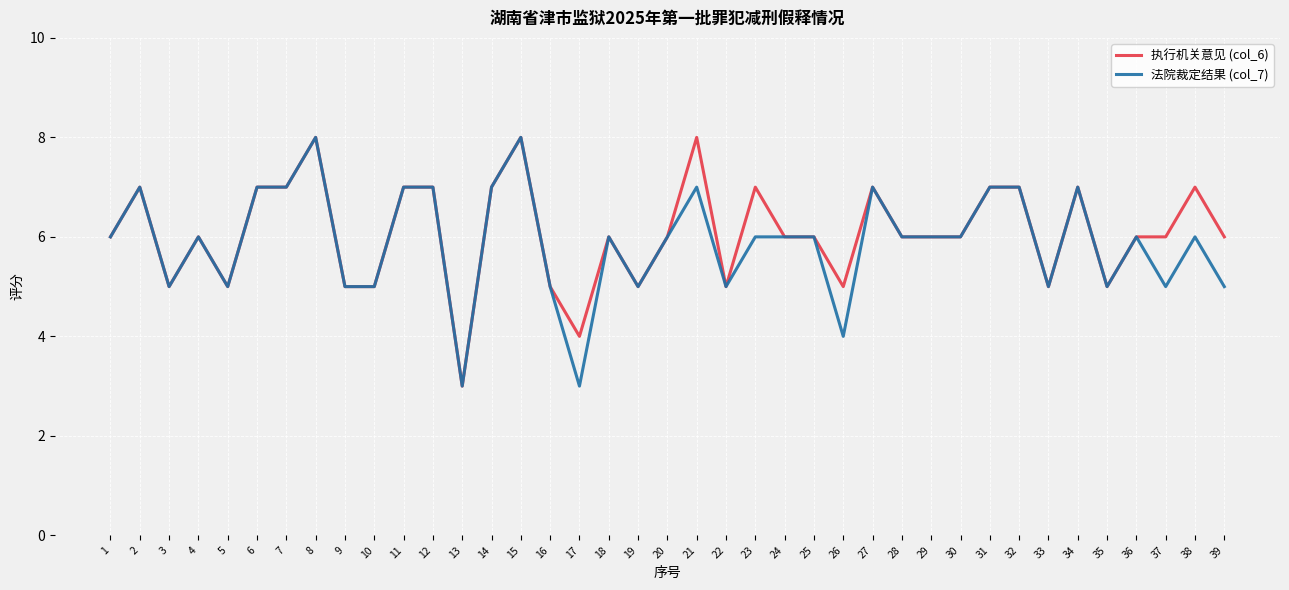

What is the total value across all series at 37?

11